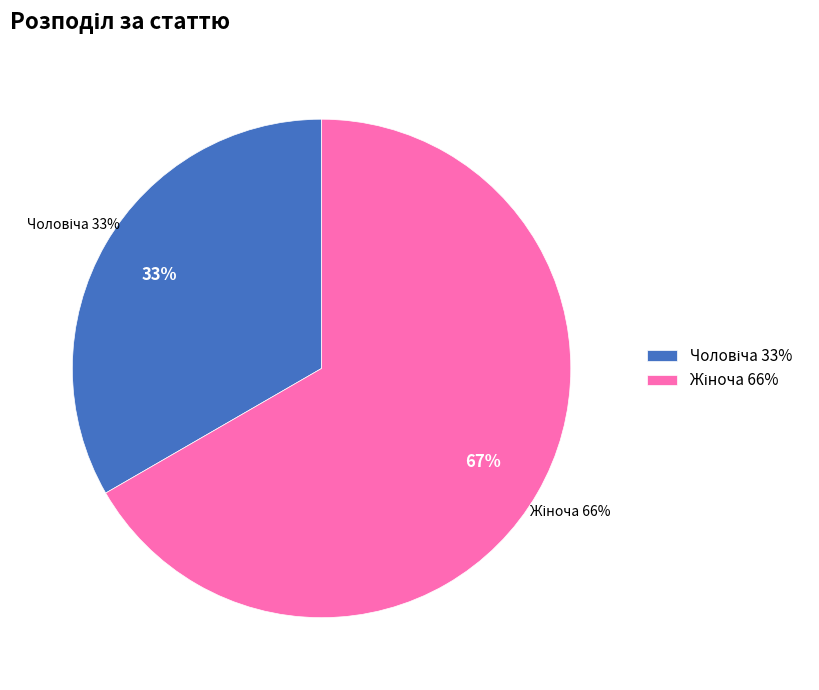

To the nearest percent, what is the combined percentage of Чоловіча and Жіноча?

100%